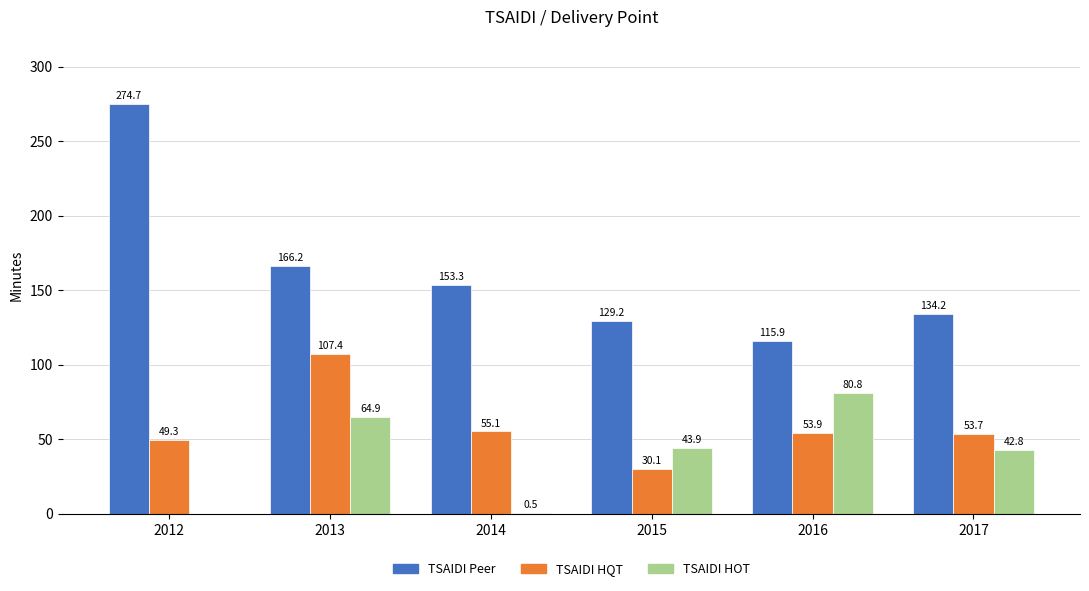

Which series changed the most between 2012 and 2015?

TSAIDI Peer